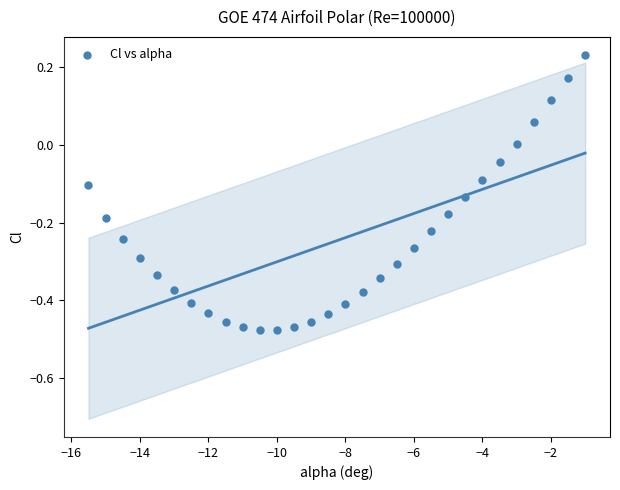

What is the range of Y values (max minus min)?

0.7